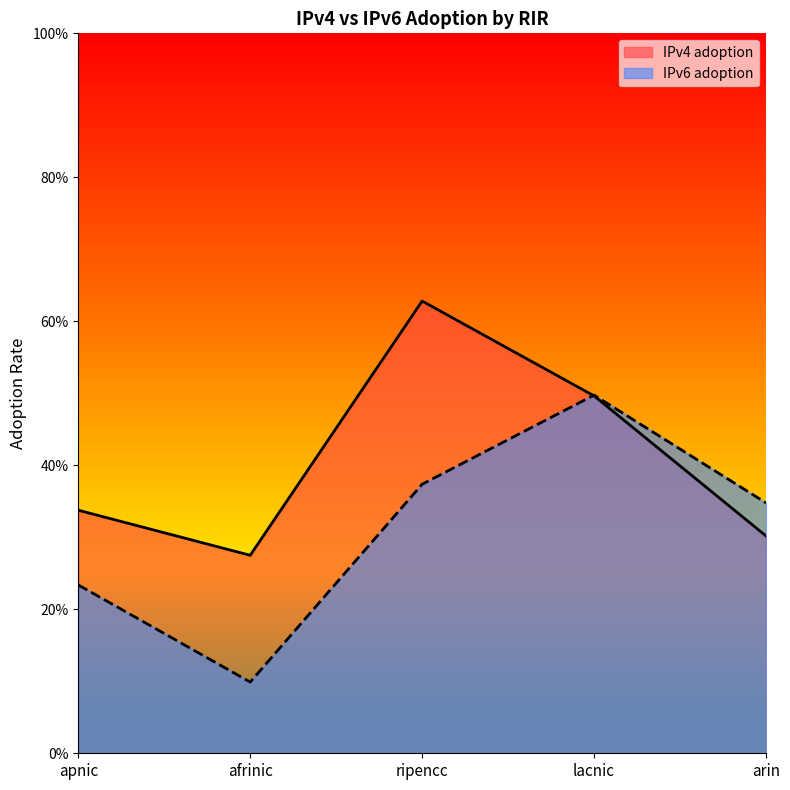

How many IPv4 adoption values are between 0 and 1?

5